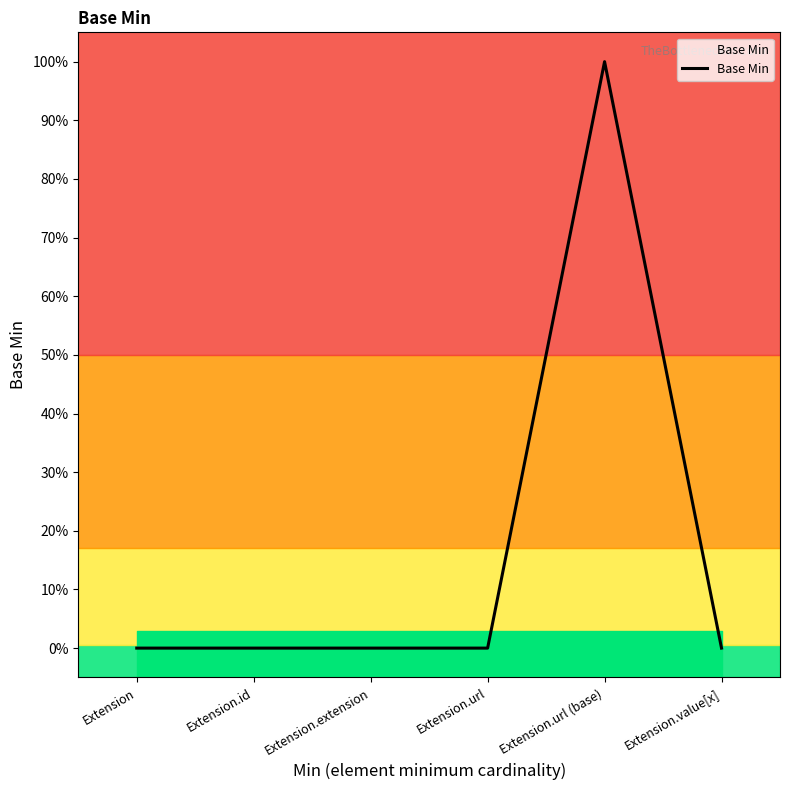

What position from the left is Extension.url (base)?

5